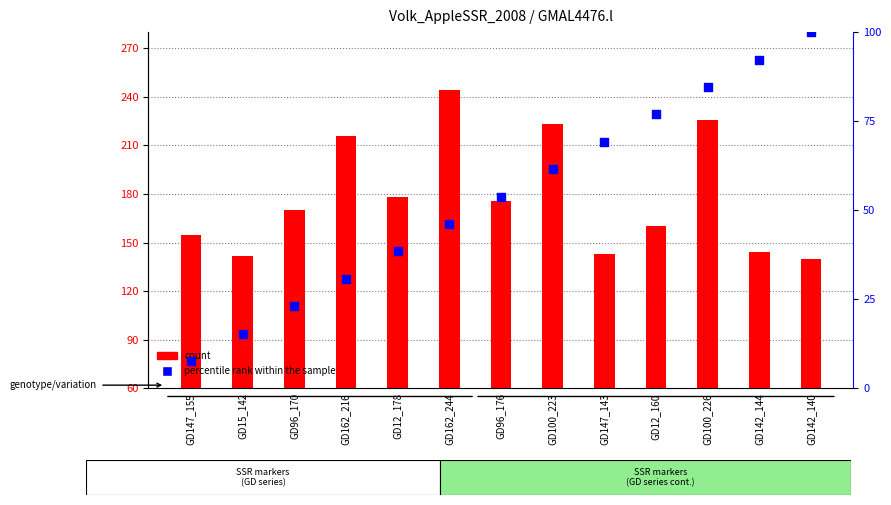

Which series reaches the minimum Y coordinate?

percentile rank within the sample